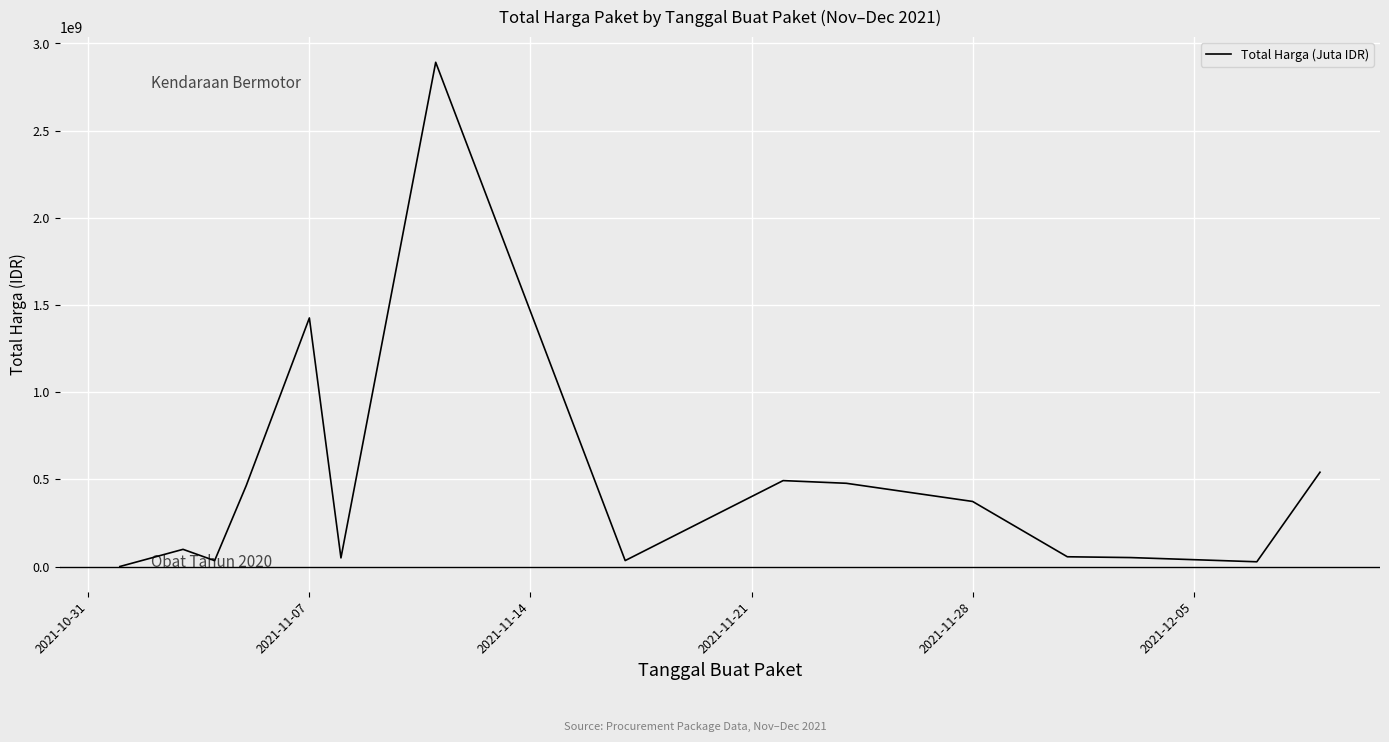

What is the maximum value shown in the chart?

2892122000